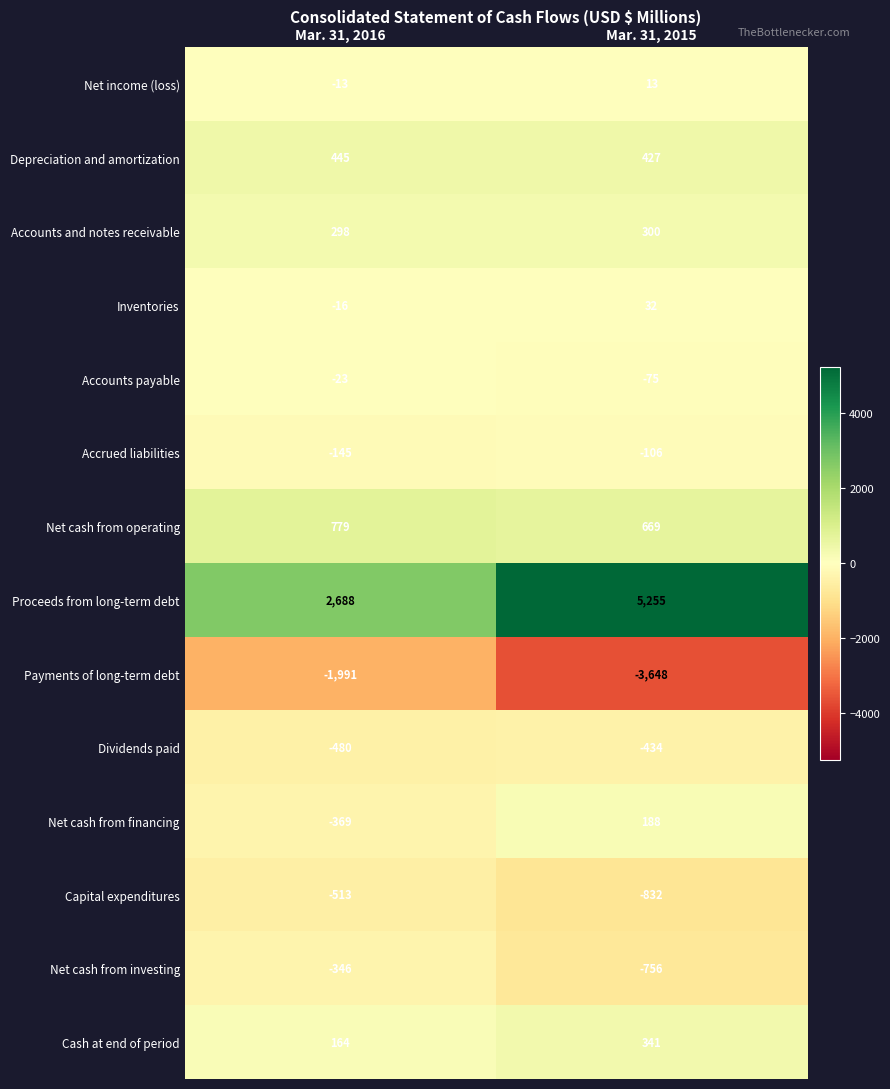

At which category does the chart reach its peak across all series?

Mar. 31, 2015